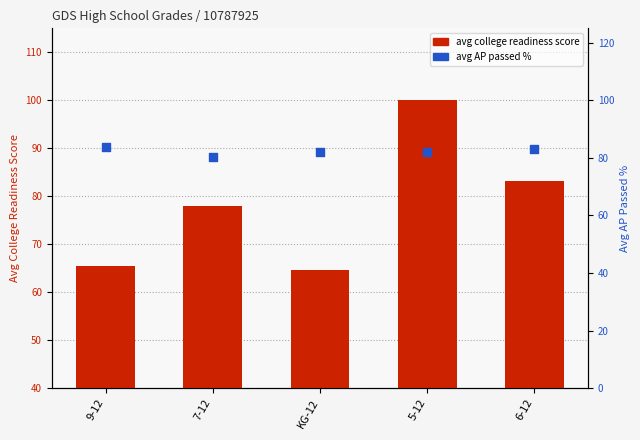

What are all the series names shown in the legend?

avg college readiness score, avg AP passed %